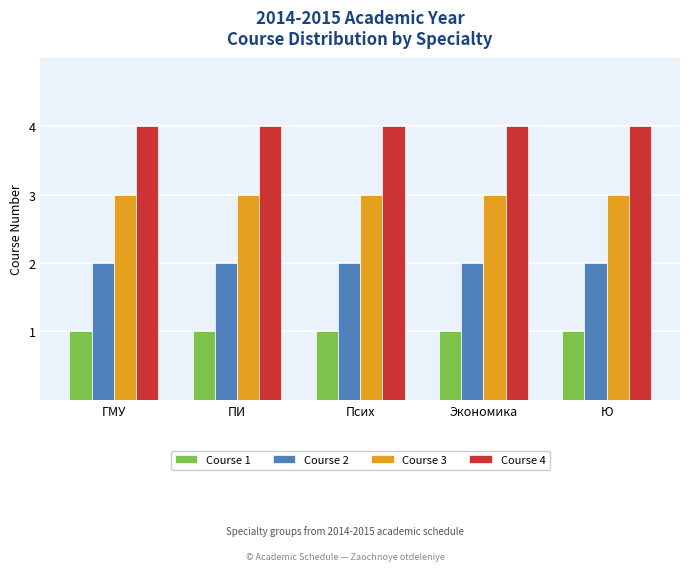

Rank the series at Псих from lowest to highest value.

Course 1, Course 2, Course 3, Course 4